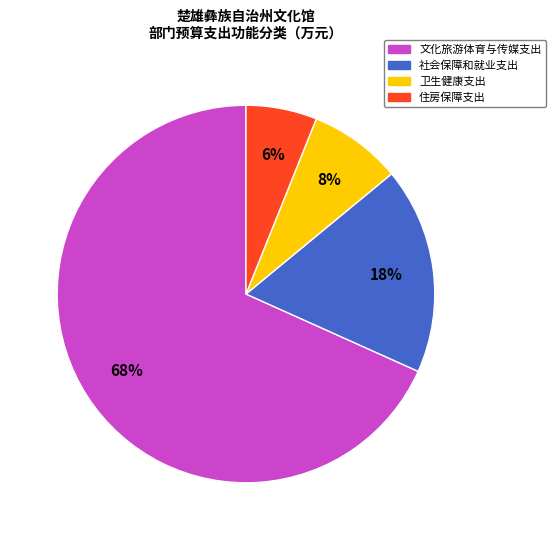

Is there a majority slice in this chart?

Yes